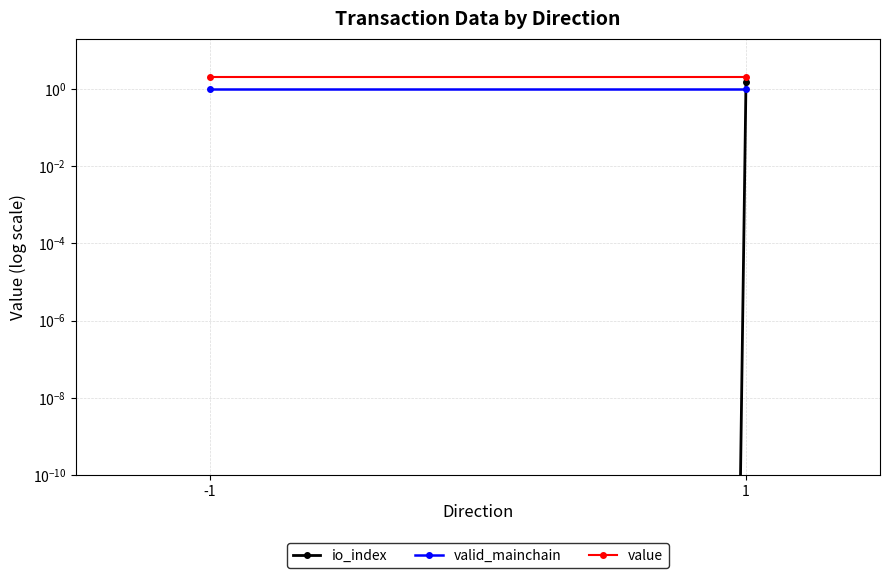

At which label is valid_mainchain closest to 1?

-1